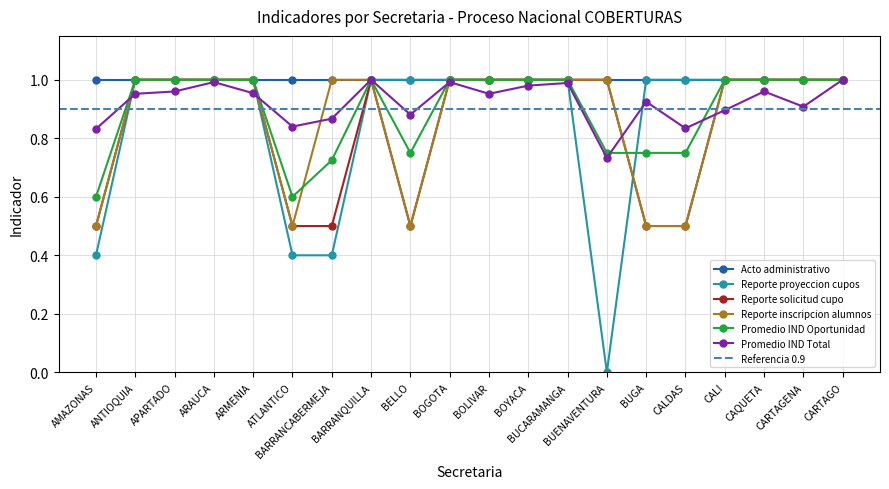

Which series has the largest total across all categories?

Promedio IND Total